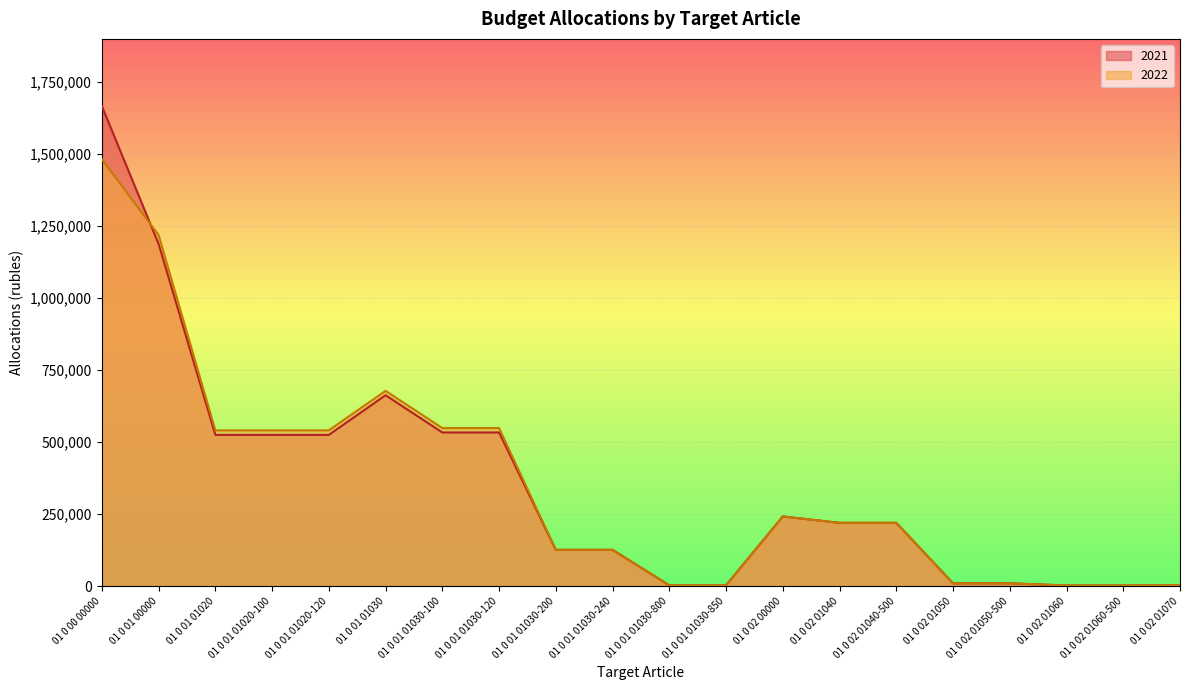

What is the label of the 19th point from the left?

01 0 02 01060-500